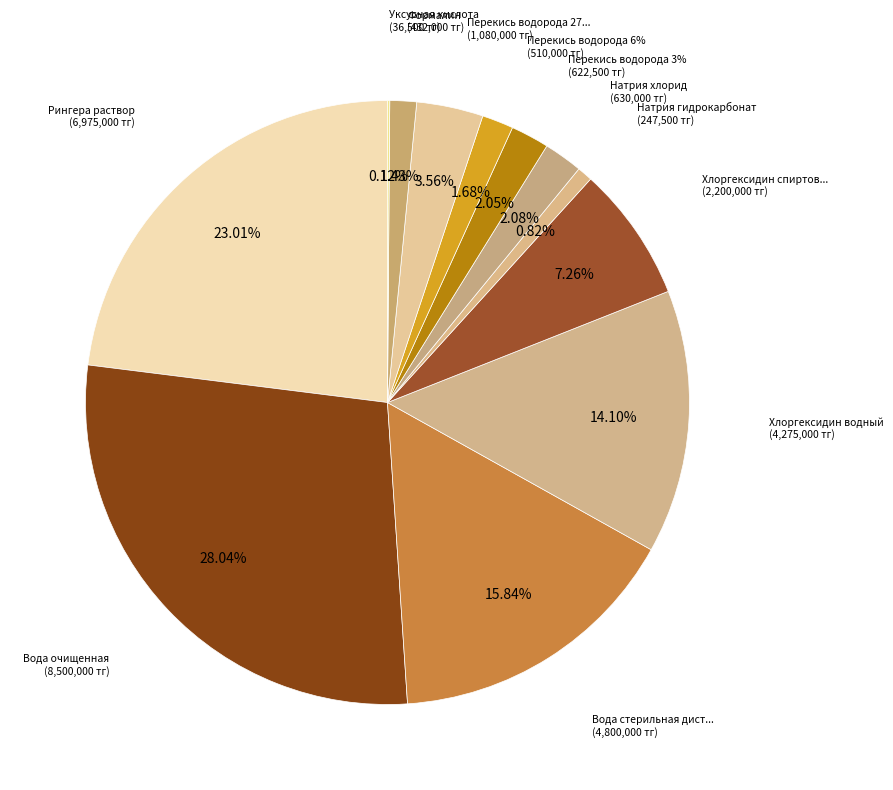

What is the ratio of the value at Вода очищенная to the value at Натрия гидрокарбонат?

34.3